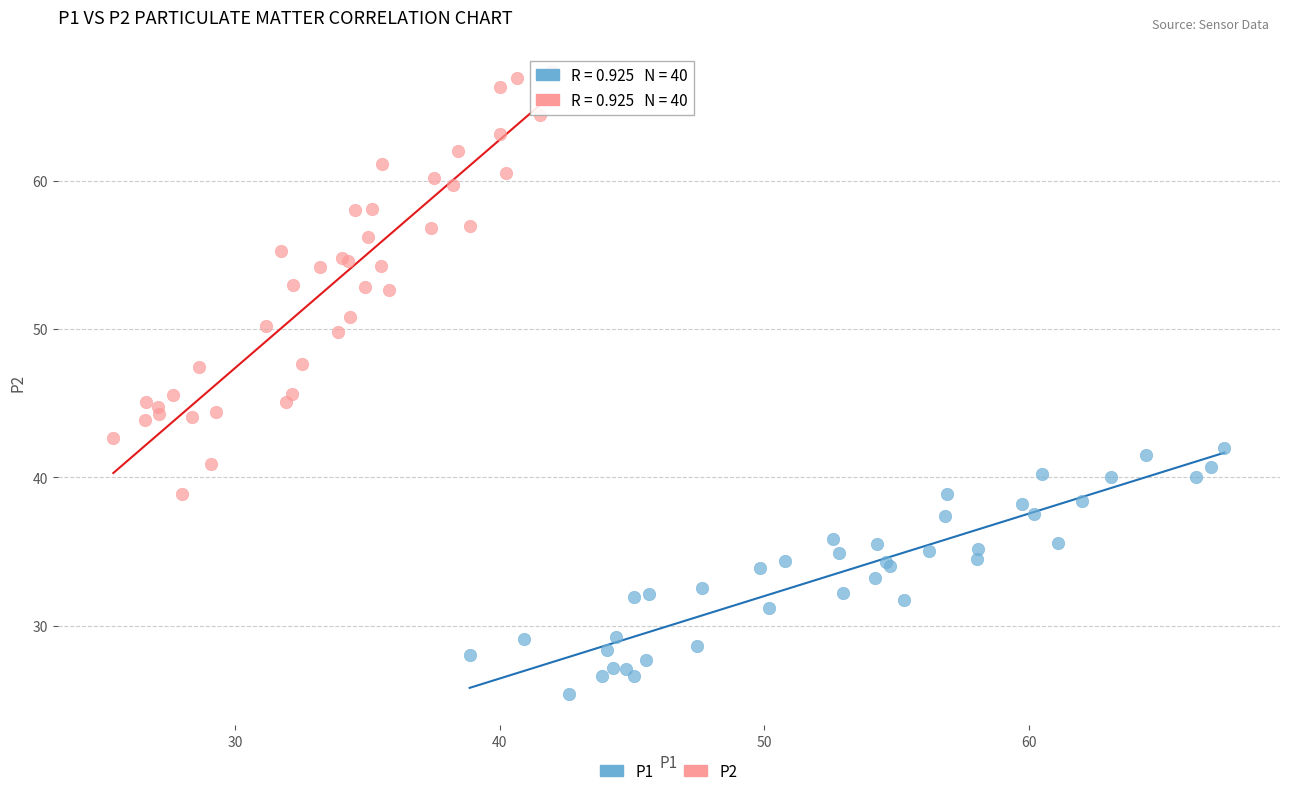

Which series contains the lowest Y value?

P1